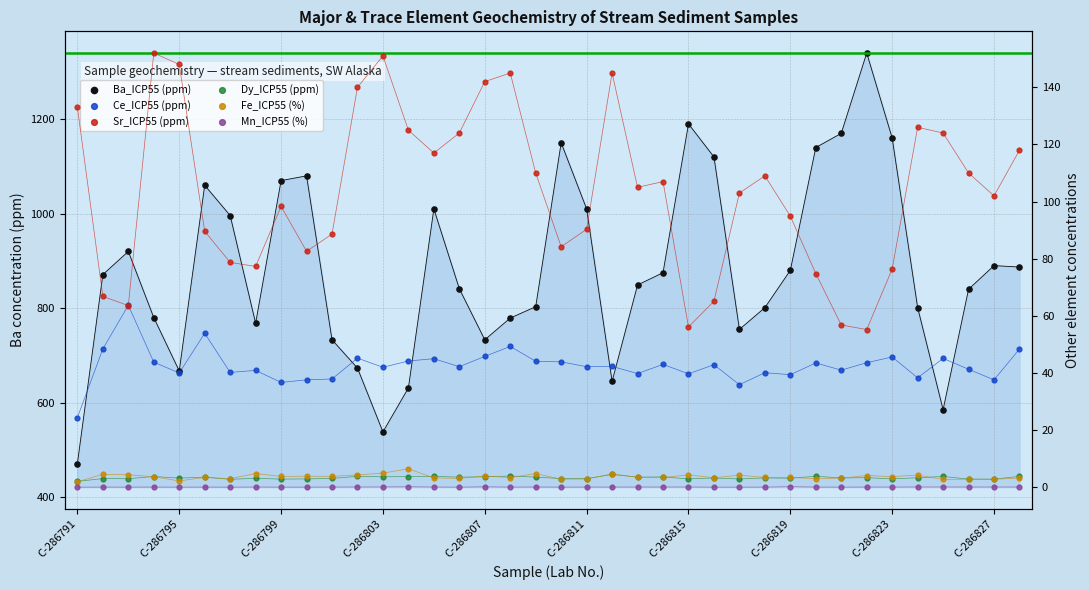

Which series contains the lowest Y value?

Mn_ICP55 (%)